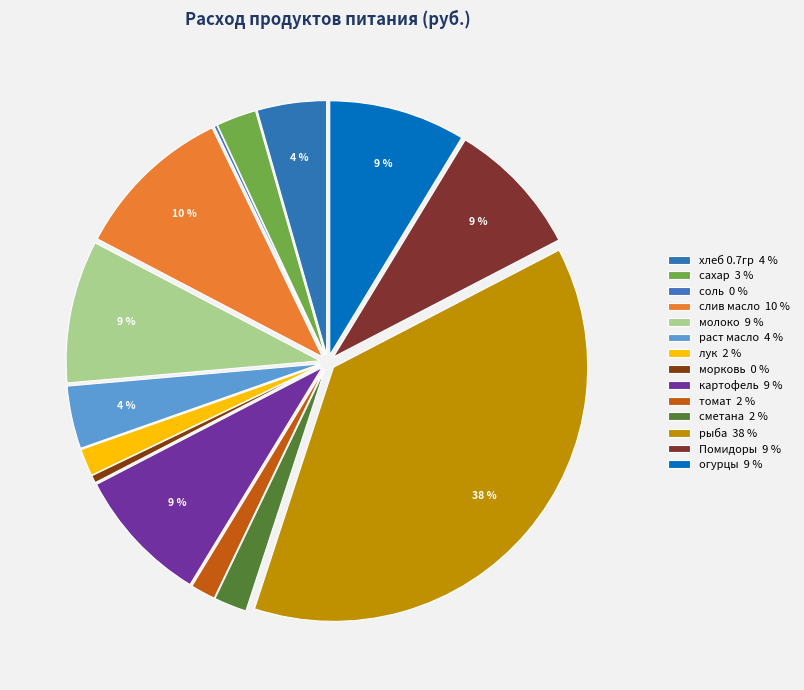

Which category has the smallest portion of the pie?

соль